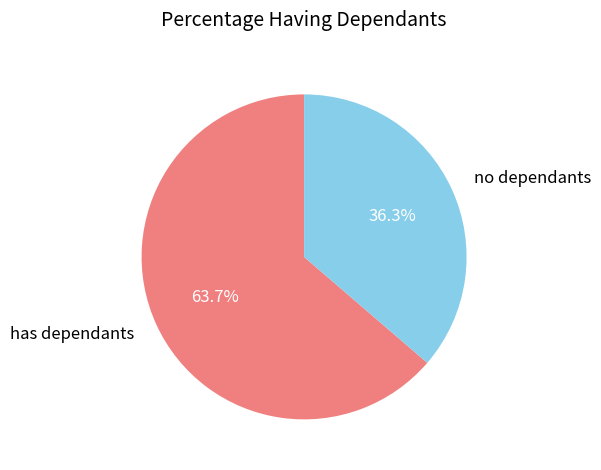

Is there a majority slice in this chart?

Yes